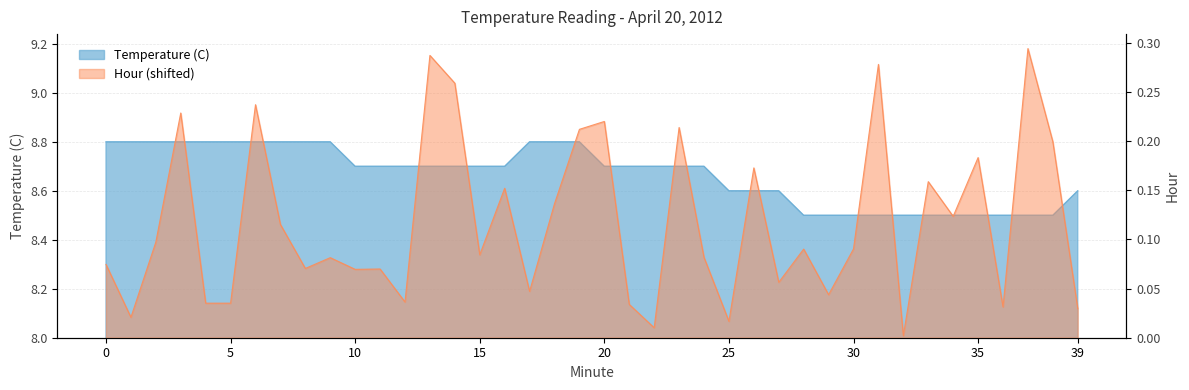

What is the change in value from 22 to 31?

-0.2